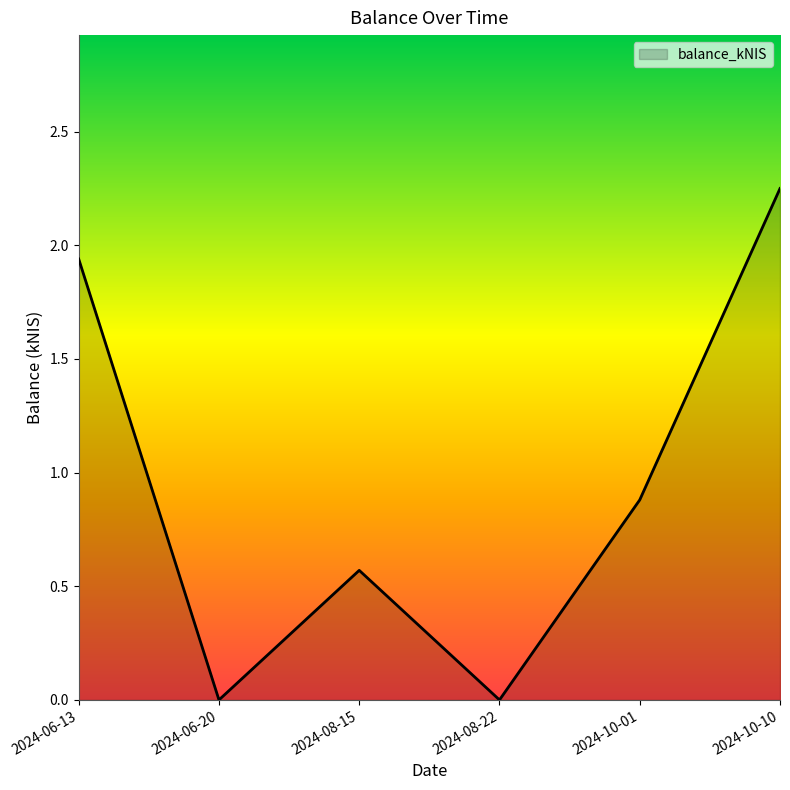

What is the average value?

0.9